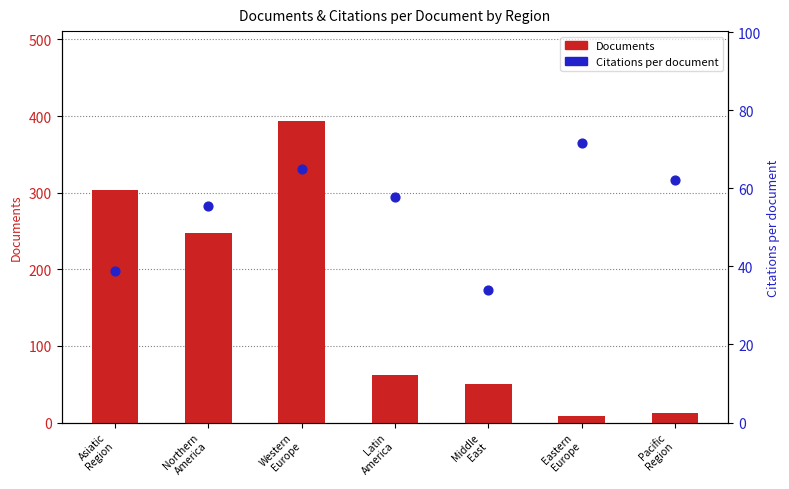

Which series has the widest spread of Y values?

Documents